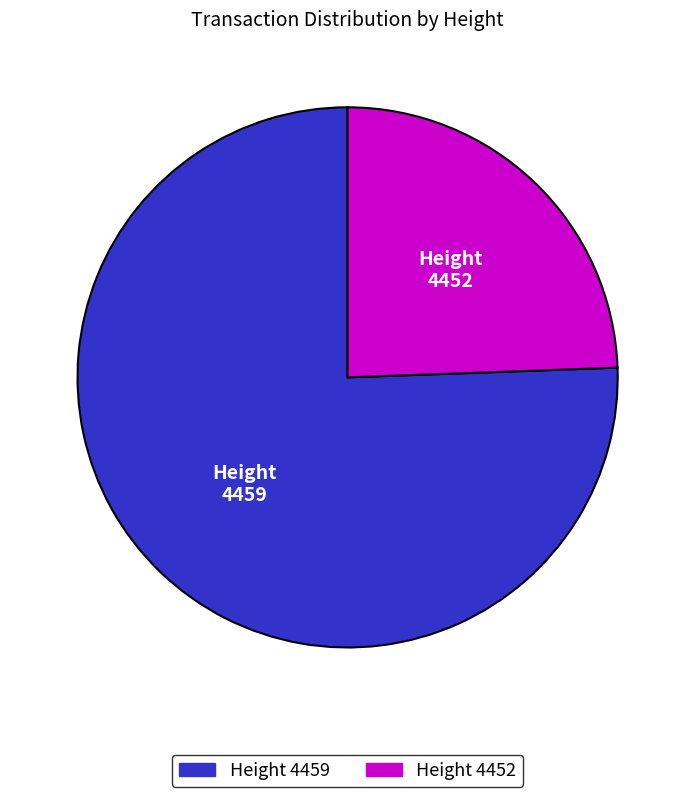

Is there a majority slice in this chart?

Yes